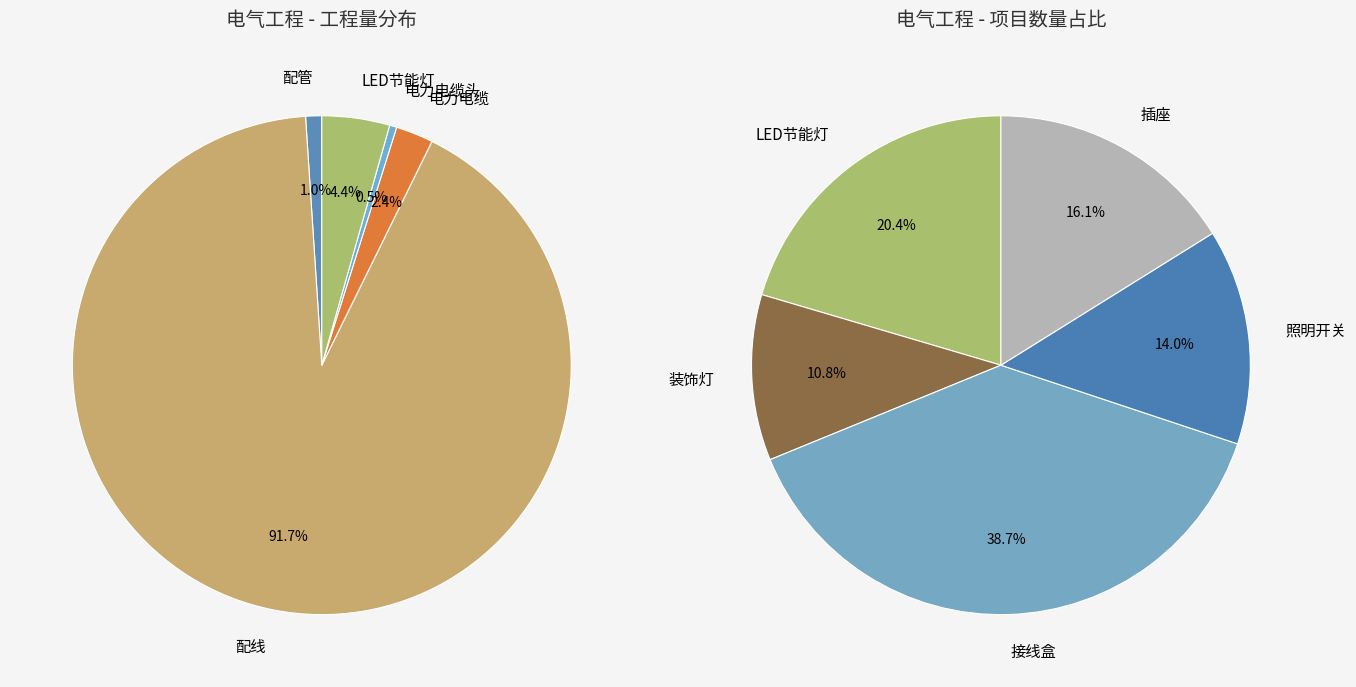

What is the change in value from 配线 to LED节能灯?

-377.9